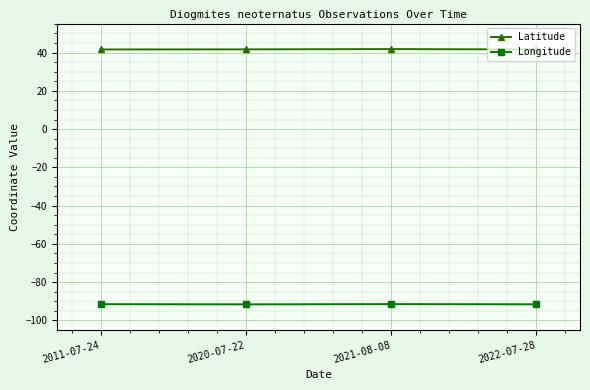

What are all the series names shown in the legend?

Latitude, Longitude